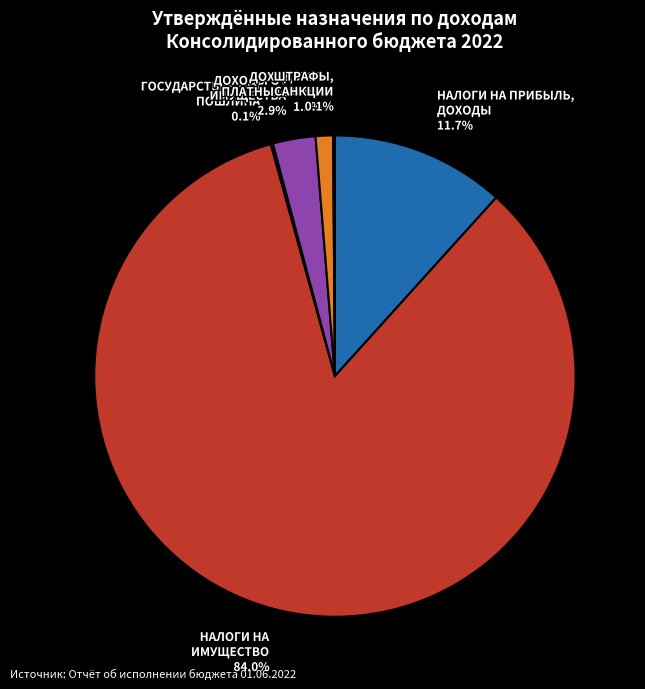

Which category accounts for the majority?

НАЛОГИ НА ИМУЩЕСТВО